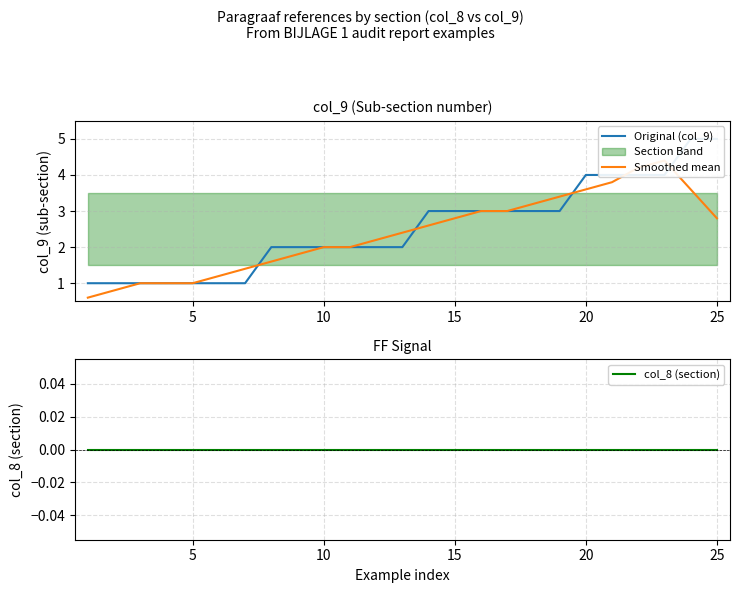

How many lines are shown in the chart?

3